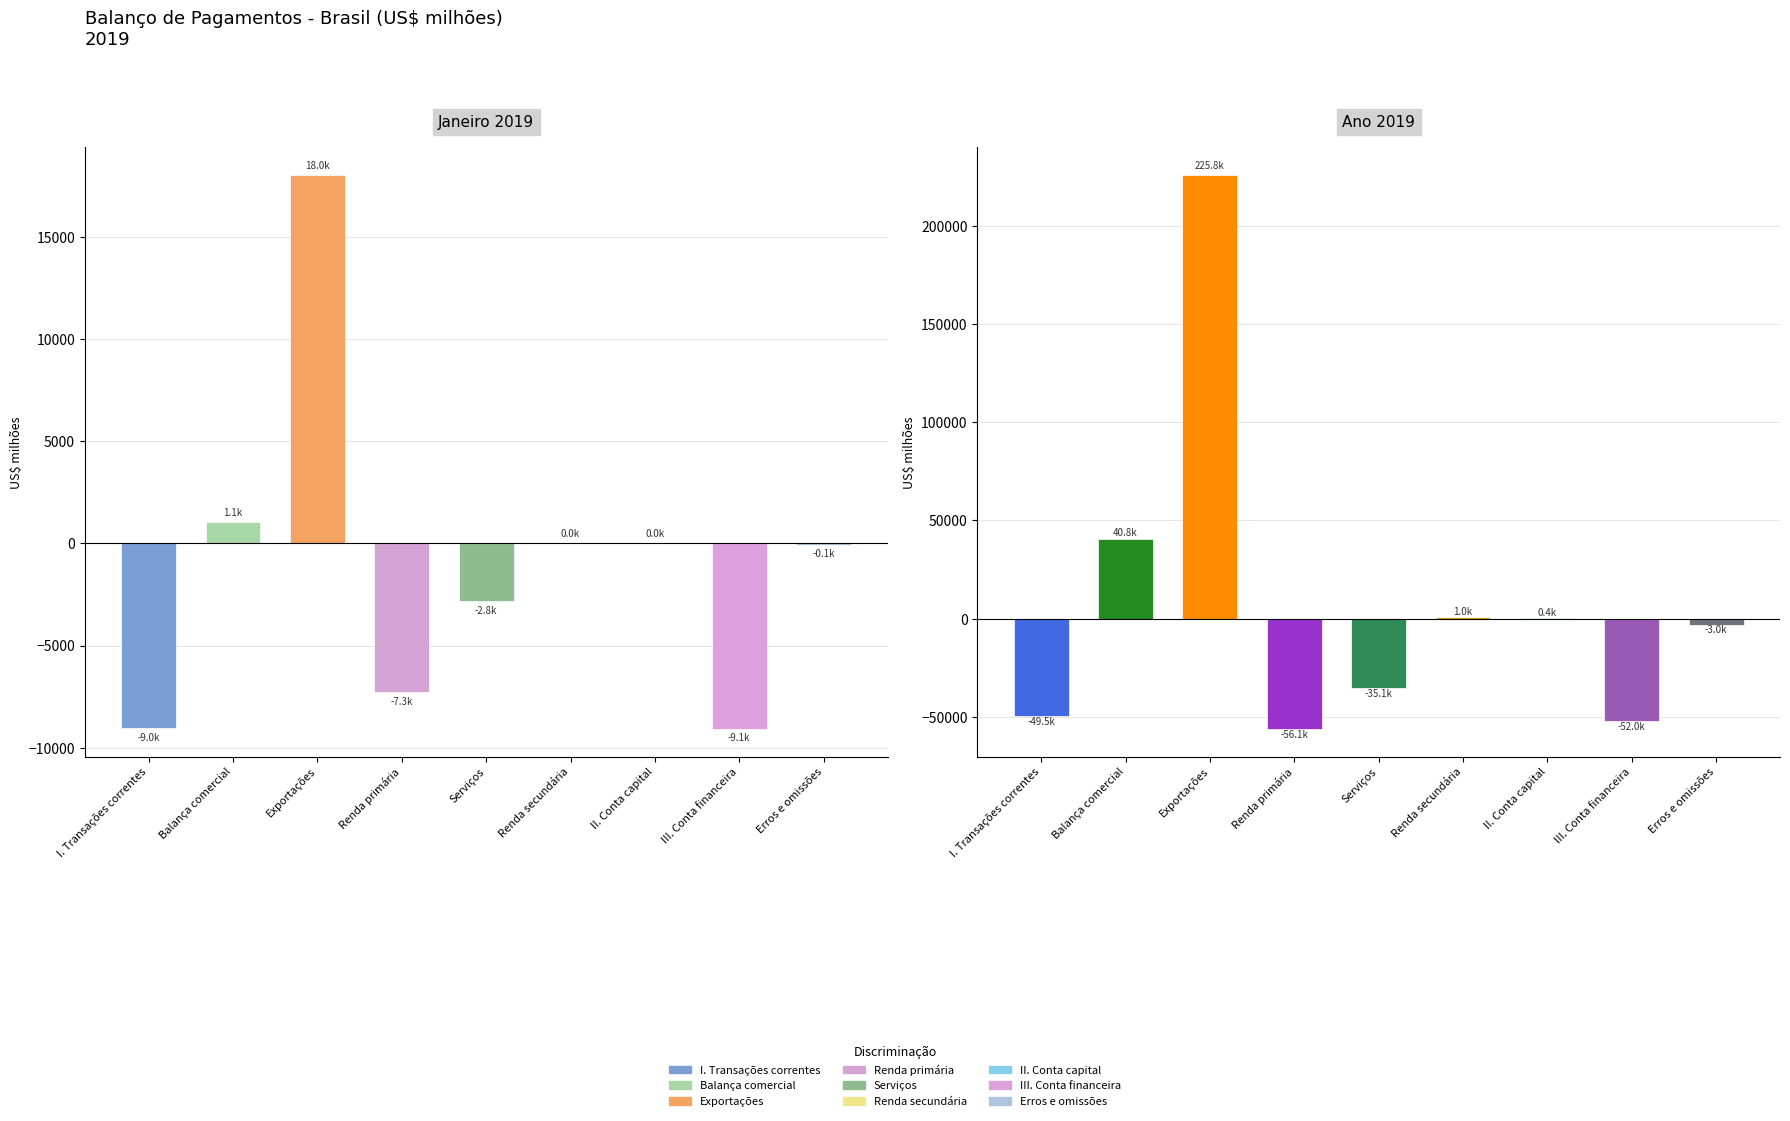

Which series changed the most between Renda secundária and Erros e omissões?

Ano 2019